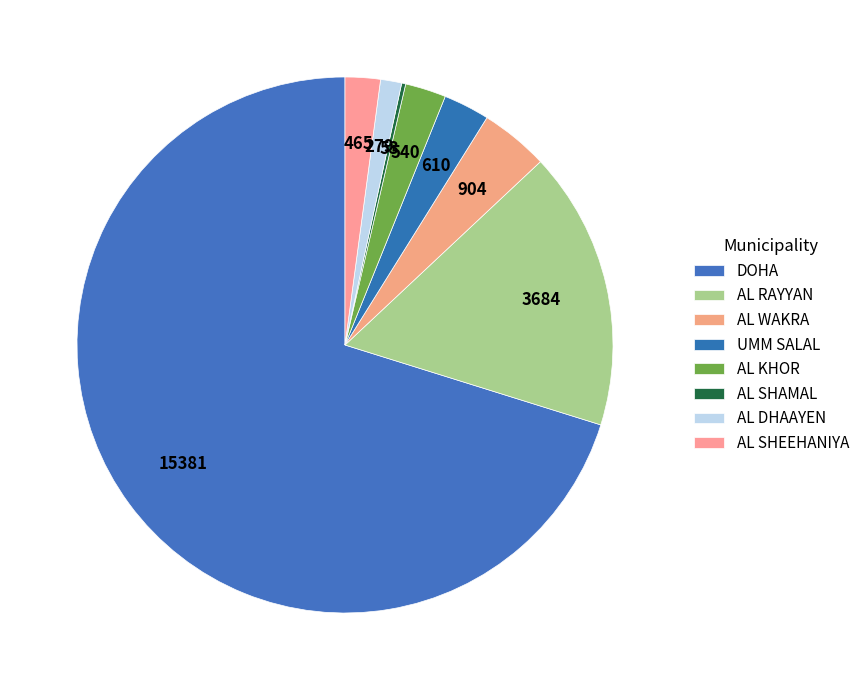

To the nearest percent, what portion does AL KHOR represent?

2%